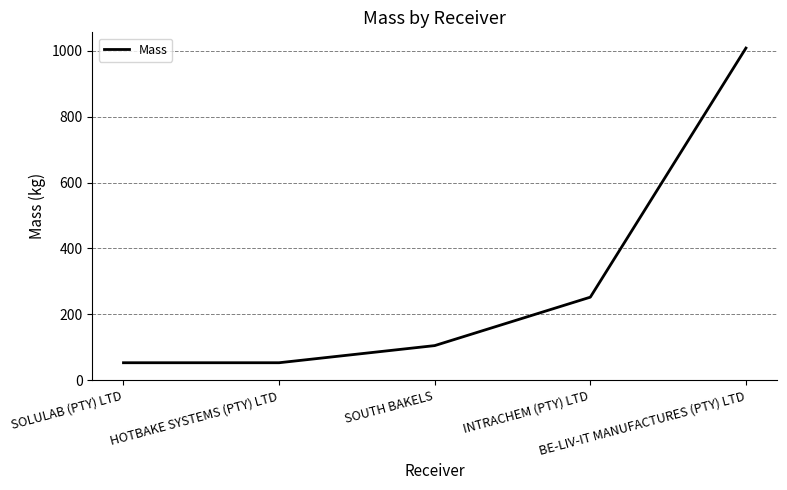

True or false: the data has more than 0 interior local peaks.

False